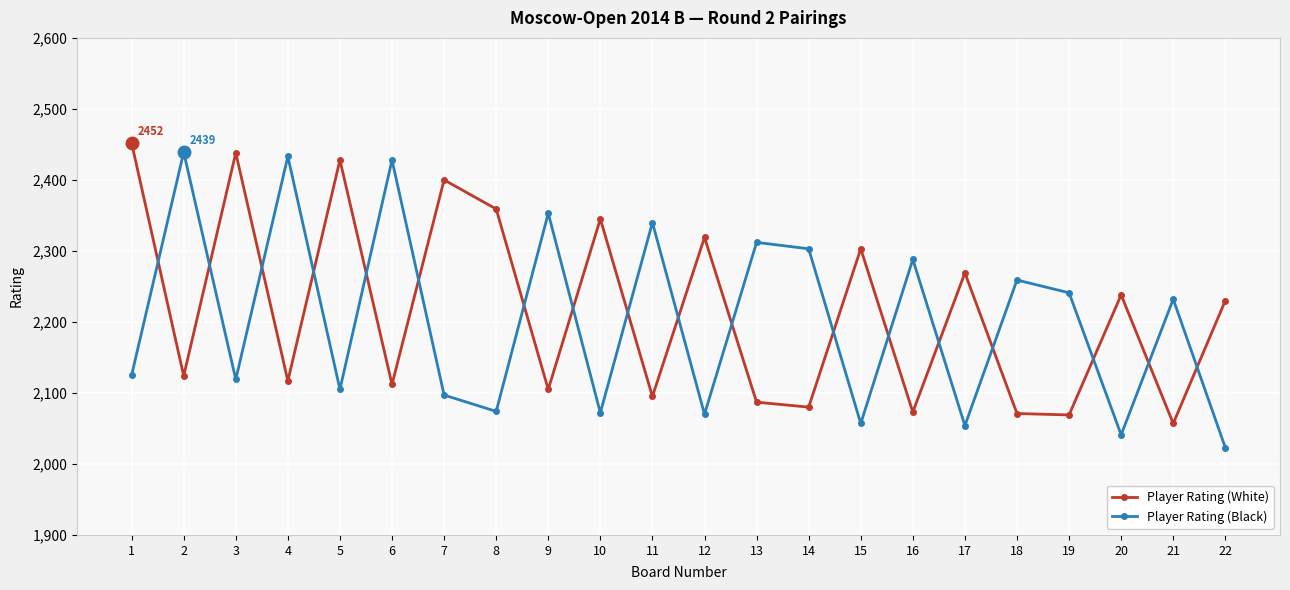

The value of Player Rating (Black) at 9 is 4230. True or false?

False